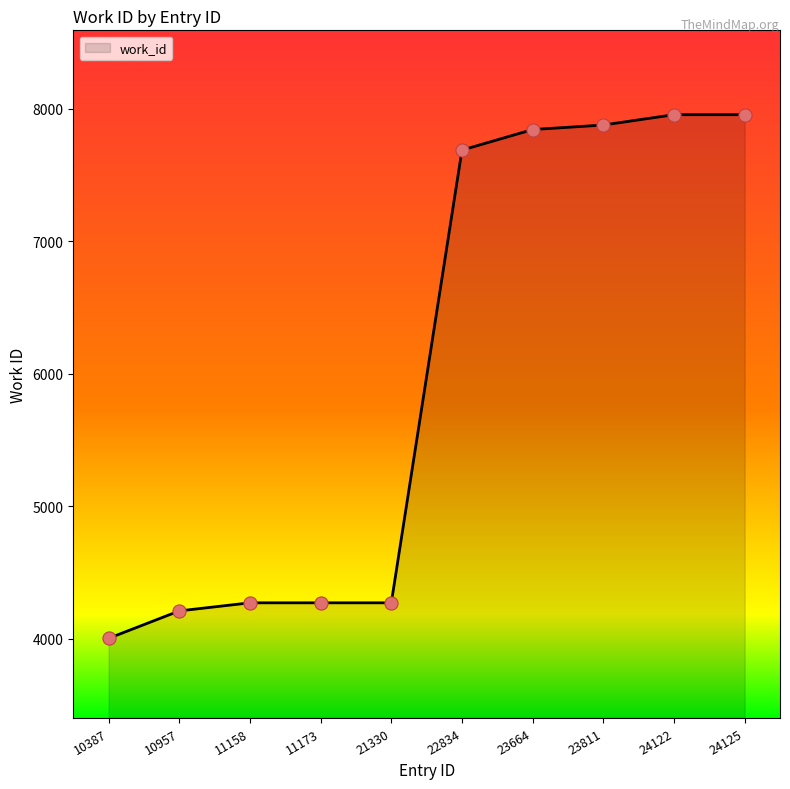

Approximately how many times larger is the value at 23664 compared to 21330?

1.8